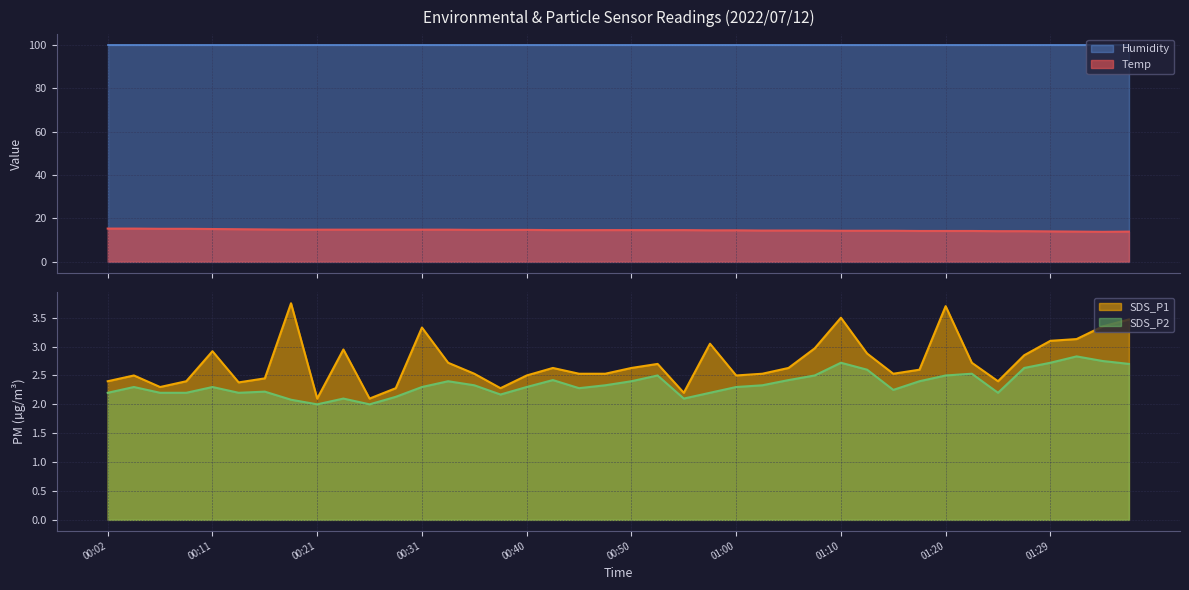

Which series changed the most between 00:16 and 01:10?

SDS_P1